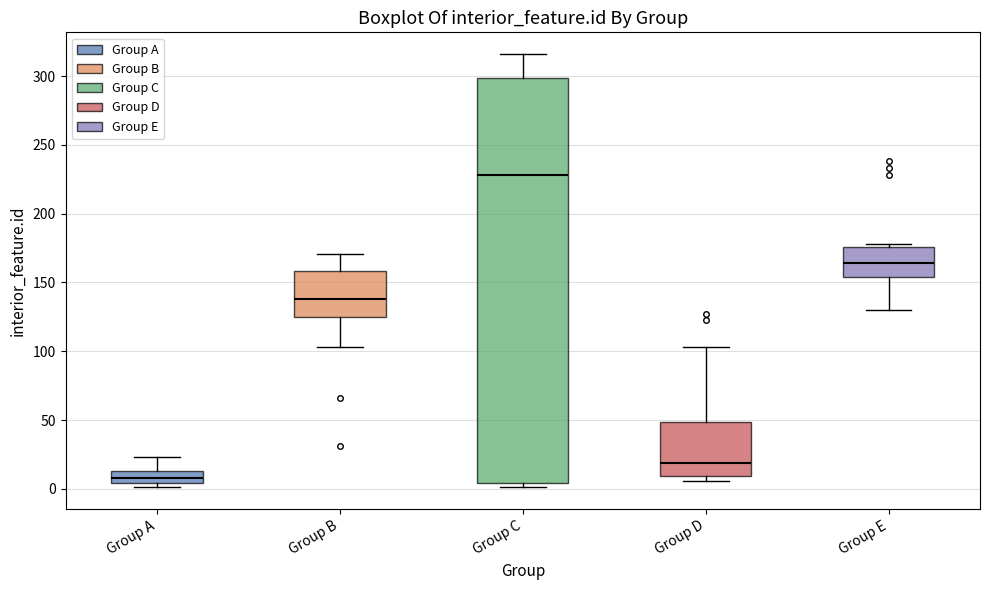

Reading left to right, read every box against the y-axis: the position of its median line, the range the box covers, and the ends of its whiskers. The values are not printed on the chart, so give them approximately, as read against the axis.

Group A: median 10, box 5 to 15, whiskers 0 to 25
Group B: median 140, box 125 to 160, whiskers 105 to 170
Group C: median 230, box 5 to 300, whiskers 0 to 315
Group D: median 20, box 10 to 50, whiskers 5 to 105
Group E: median 165, box 155 to 175, whiskers 130 to 180